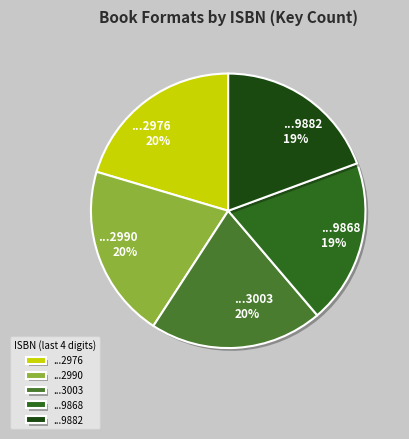

Does any single category account for the majority?

No